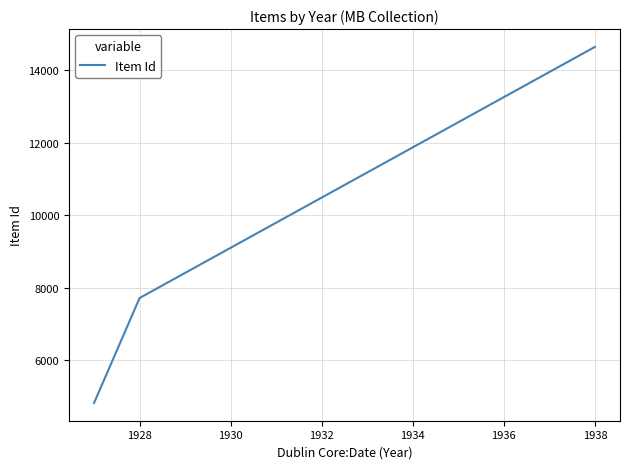

How many values are between 4827 and 14651?

3